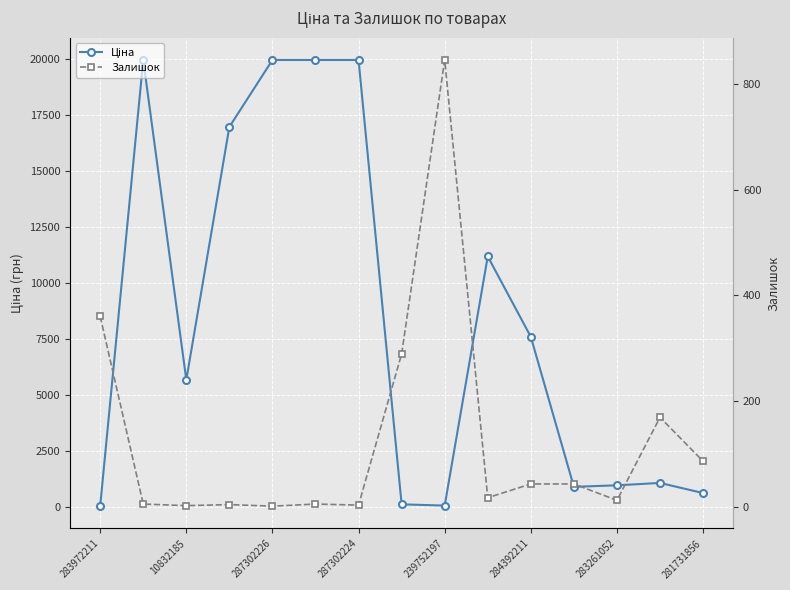

Is this an area chart (filled region under the line)?

No